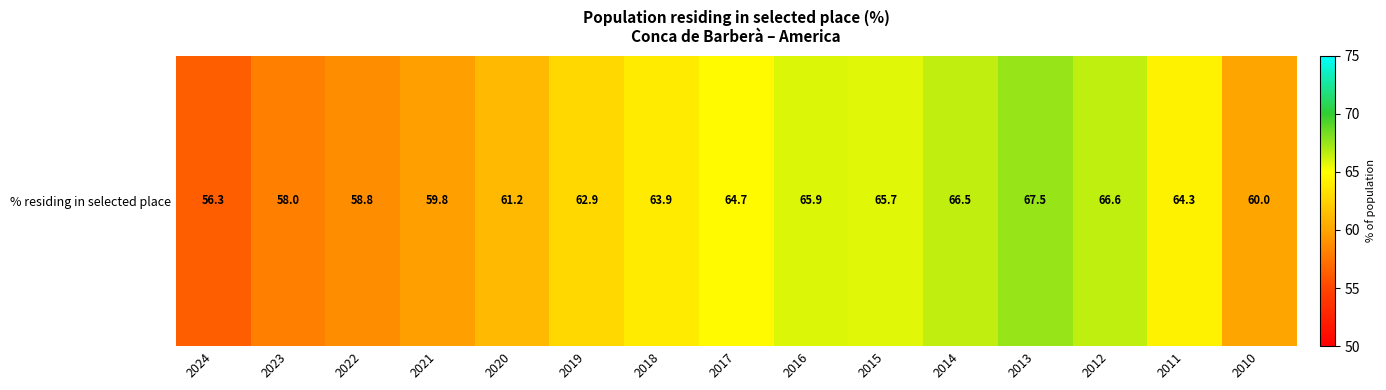

List the labels in order of value, largest first.

2013, 2012, 2014, 2016, 2015, 2017, 2011, 2018, 2019, 2020, 2010, 2021, 2022, 2023, 2024